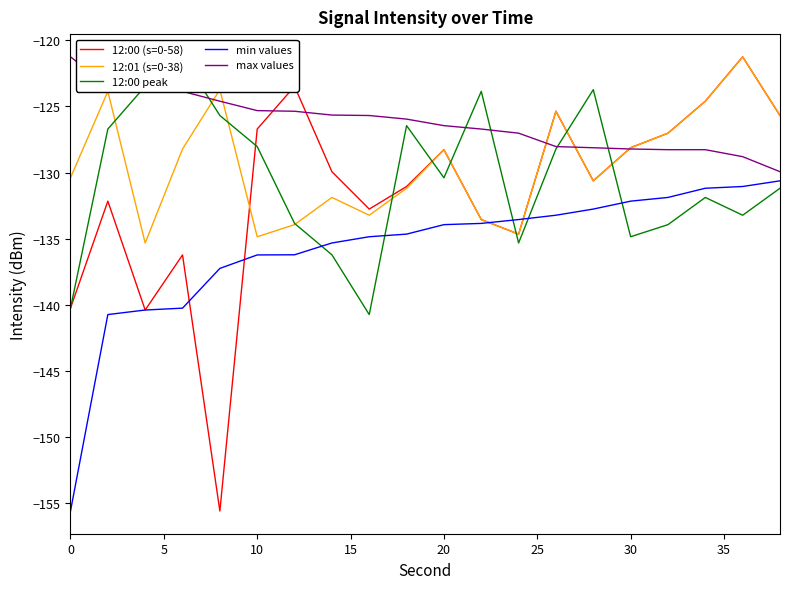

True or false: min values and 12:00 (s=0-58) cross at least once.

True